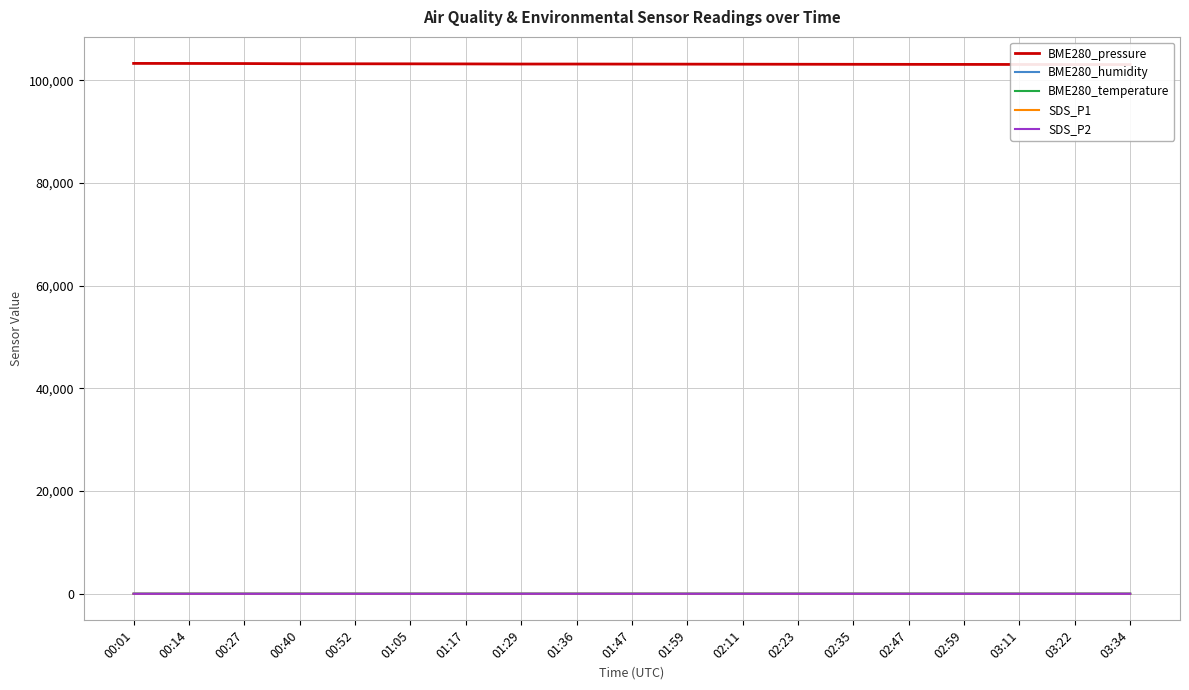

What is the difference between the maximum and minimum values in the BME280_pressure series?

225.3